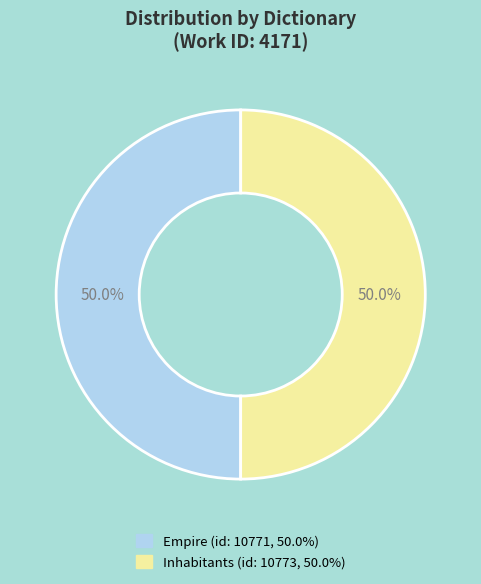

How many segments does this pie chart have?

2